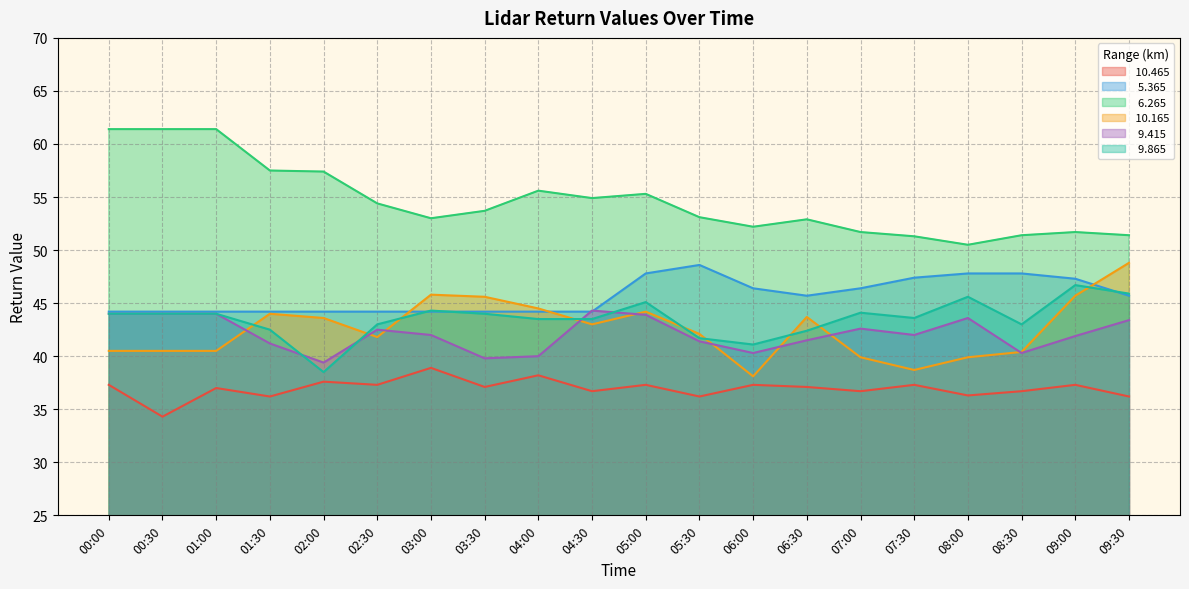

Is the value of   9.415 at 07:30 greater than the value of  10.165 at 07:00?

Yes